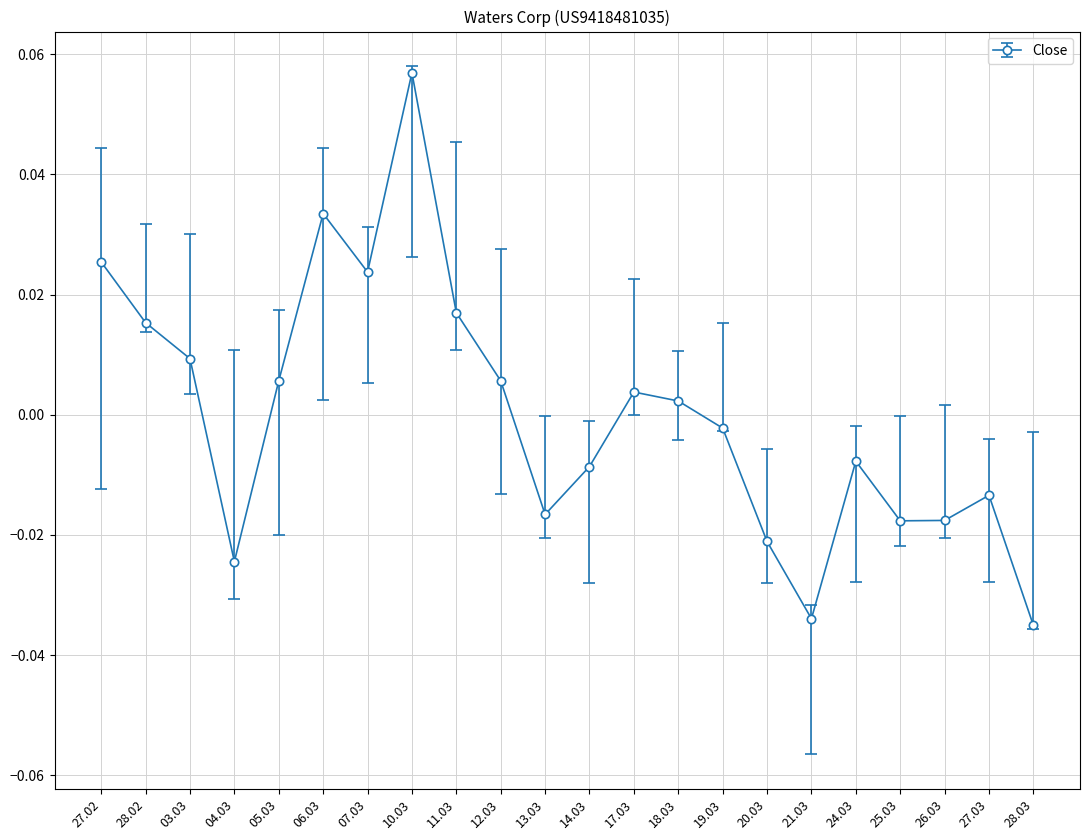

Which label corresponds to the largest value in the chart?

10.03